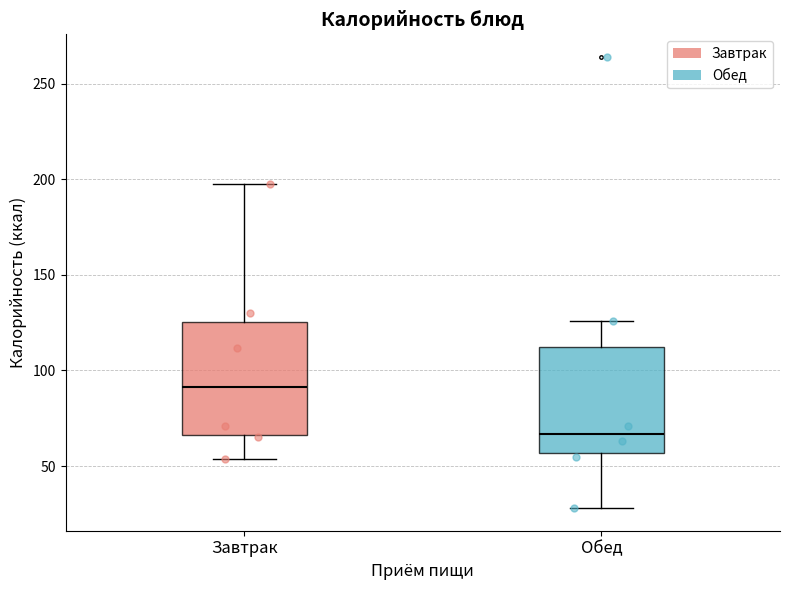

Reading left to right, read every box against the y-axis: the position of its median line, the range the box covers, and the ends of its whiskers. The values are not printed on the chart, so give them approximately, as read against the axis.

Завтрак: median 90, box 65 to 125, whiskers 55 to 195
Обед: median 65, box 55 to 110, whiskers 30 to 125